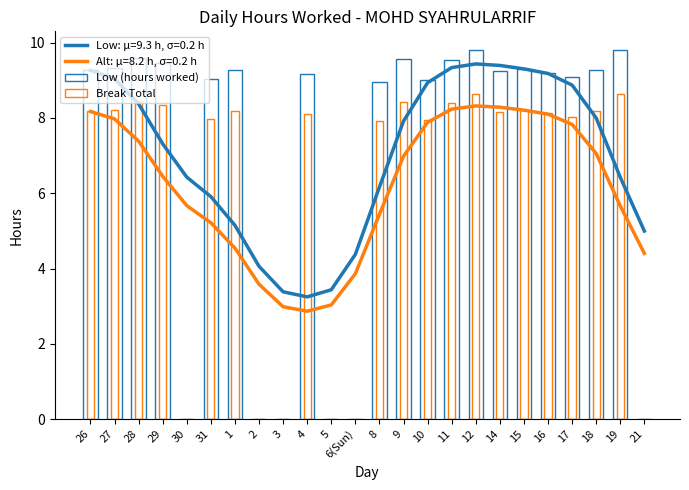

Reading right to left, list all the values displayed in this chart.

Low (hours worked): 21=0.0	19=9.8	18=9.3	17=9.1	16=9.2	15=9.3	14=9.3	12=9.8	11=9.5	10=9.0	9=9.6	8=9.0	6(Sun)=0.0	5=0.0	4=9.2	3=0.0	2=0.0	1=9.3	31=9.0	30=0.0	29=9.5	28=9.6	27=9.3	26=9.3
Break Total: 21=0.0	19=8.6	18=8.2	17=8.0	16=8.1	15=8.2	14=8.2	12=8.6	11=8.4	10=7.9	9=8.4	8=7.9	6(Sun)=0.0	5=0.0	4=8.1	3=0.0	2=0.0	1=8.2	31=8.0	30=0.0	29=8.3	28=8.4	27=8.2	26=8.2